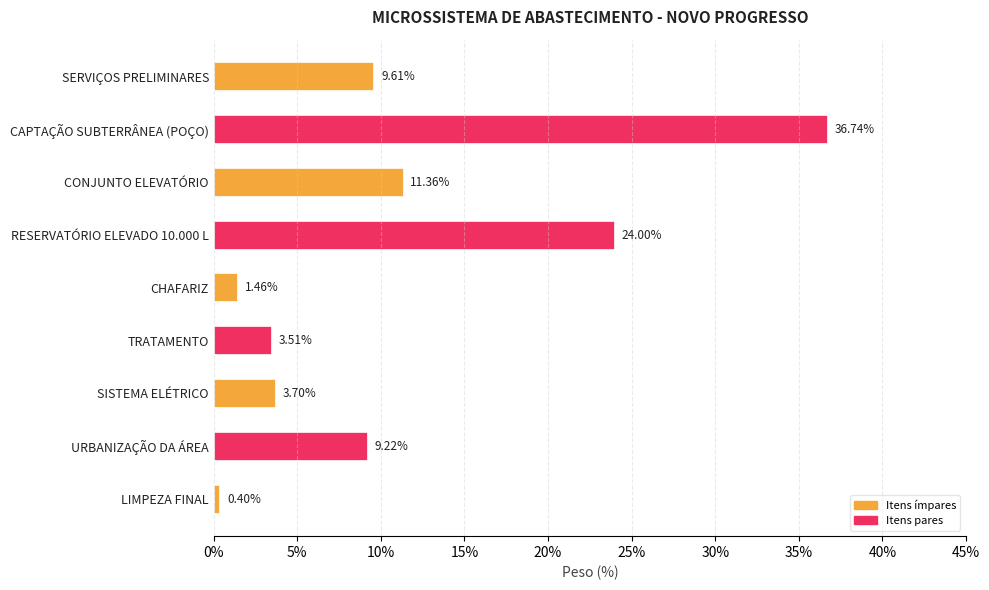

What is the difference between the second highest and second lowest values?

22.5